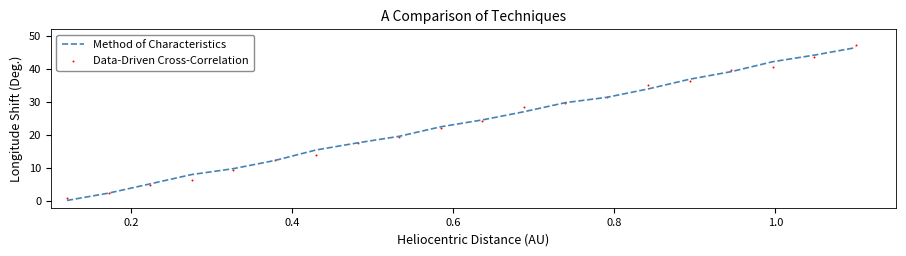

Which series contains the lowest Y value?

Method of Characteristics